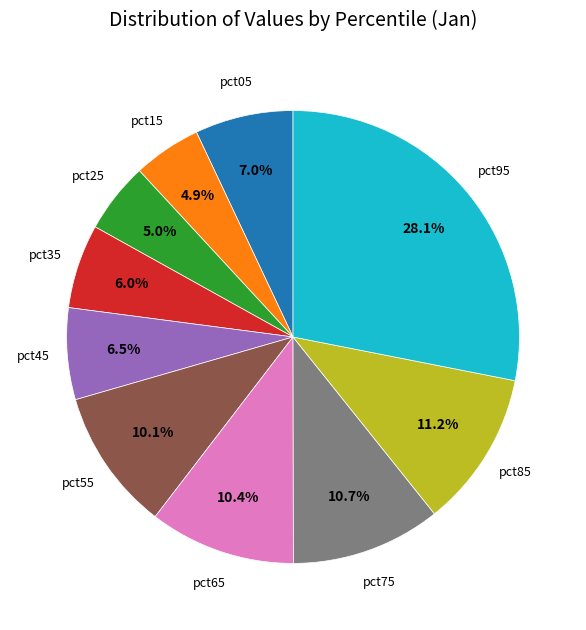

Does any single category account for the majority?

No